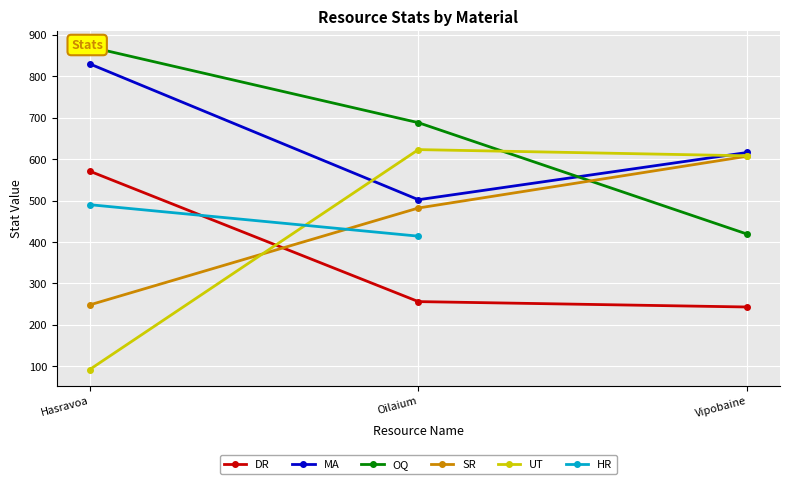

At which label is MA closest to 666?

Vipobaine